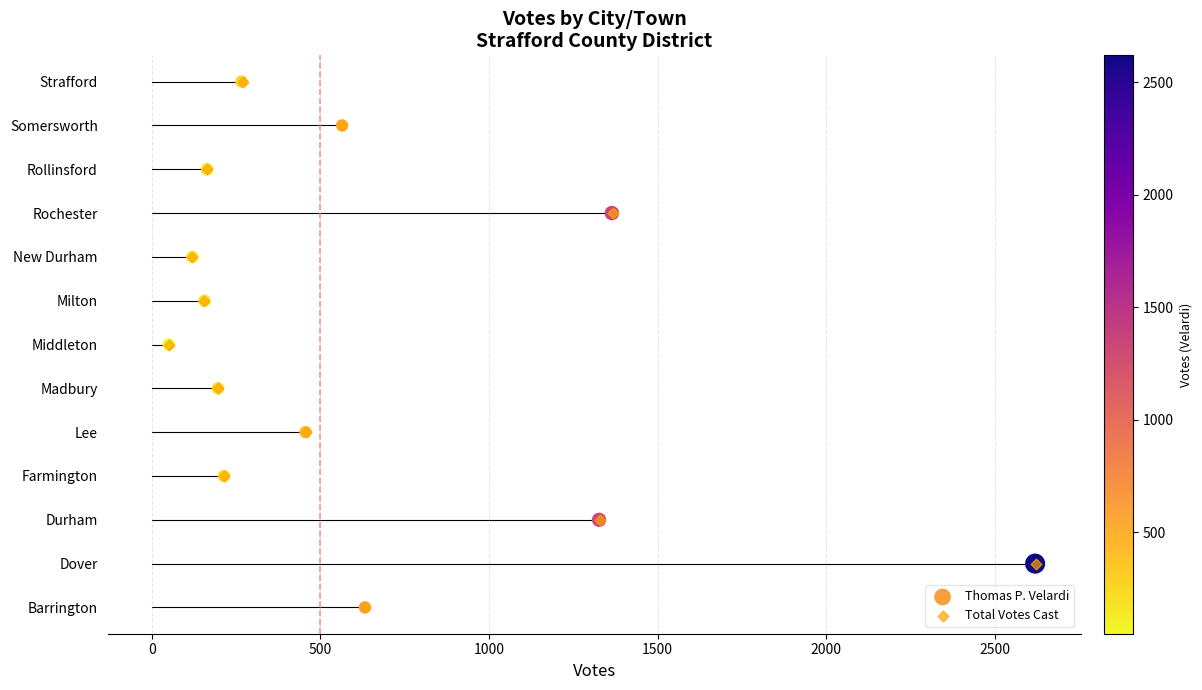

What are all the series names shown in the legend?

Thomas P. Velardi, Total Votes Cast